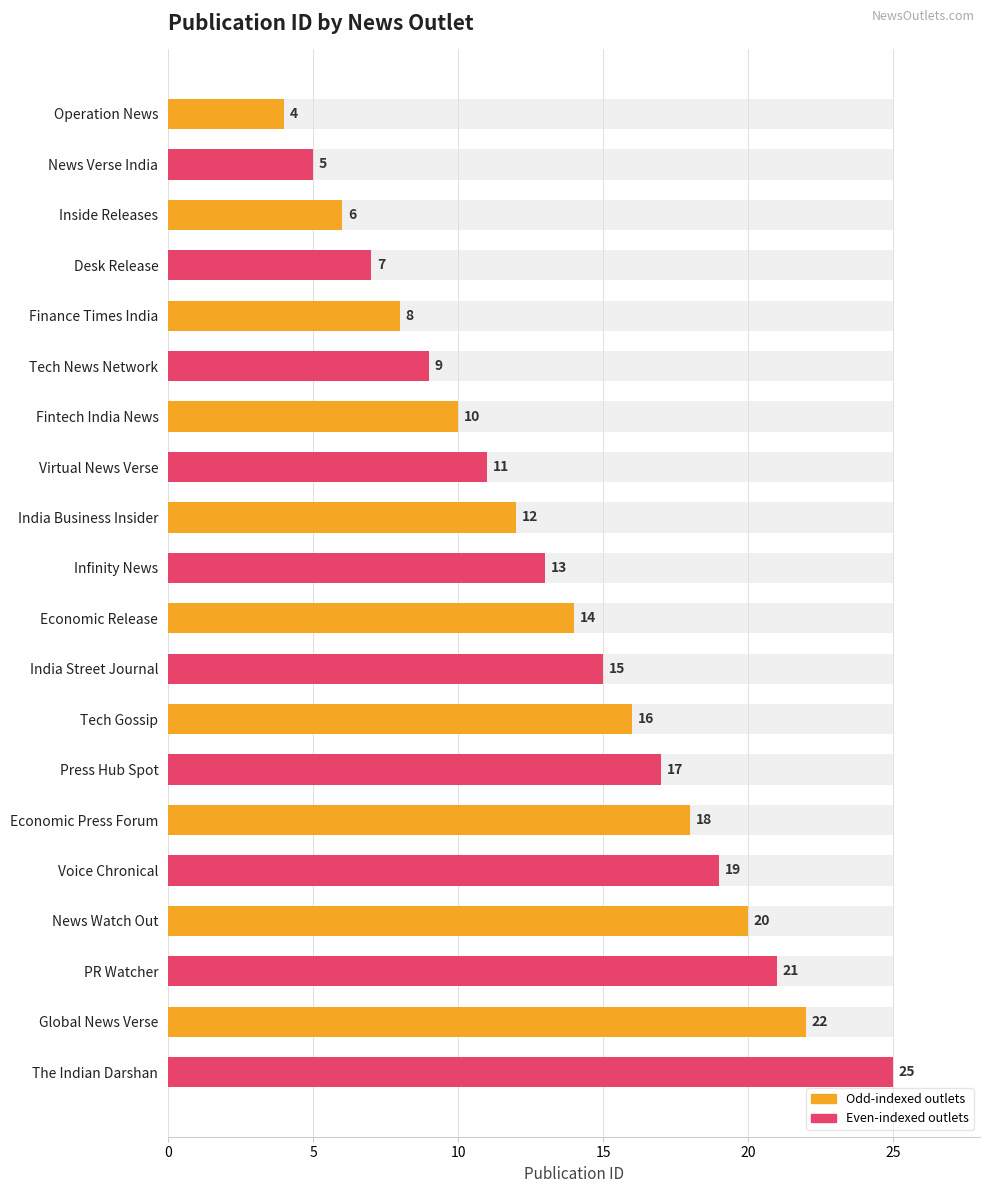

Does the chart contain any negative values?

No